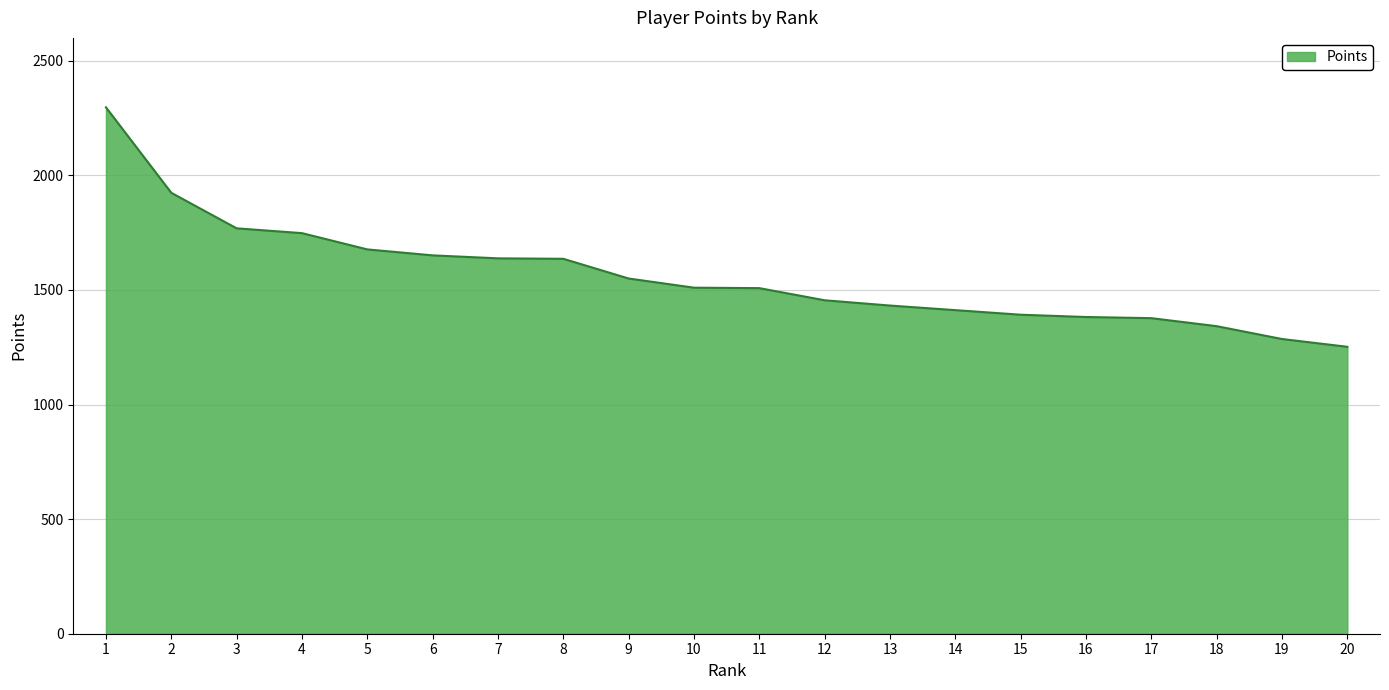

What is the approximate value at 15?

1392